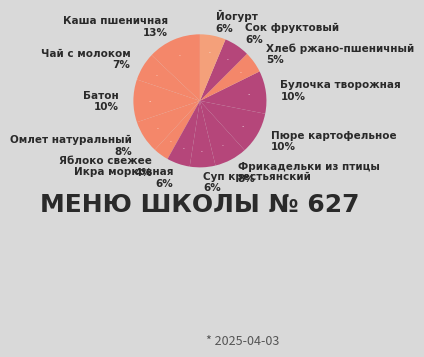

True or false: Йогурт accounts for 6% of the total.

True